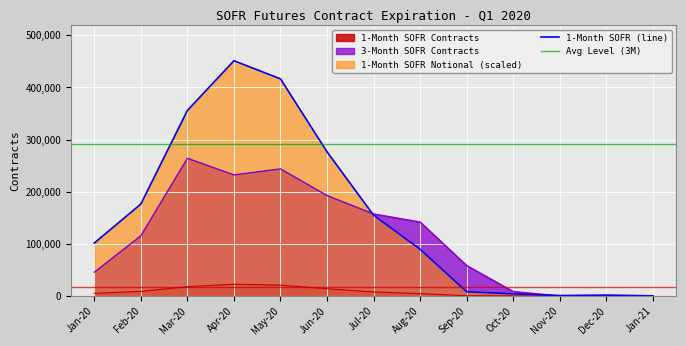

The value of 3-Month SOFR Contracts at Jan-20 is 14616.6. True or false?

False